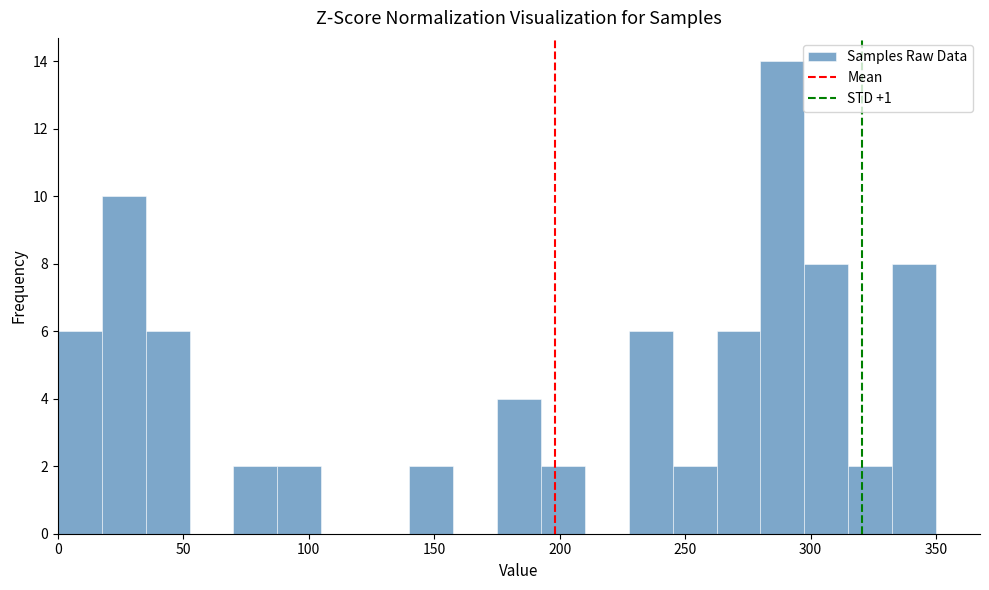

Around what value on the x-axis is the tallest bar? Give the approximate position of its centre, as read against the axis.

290